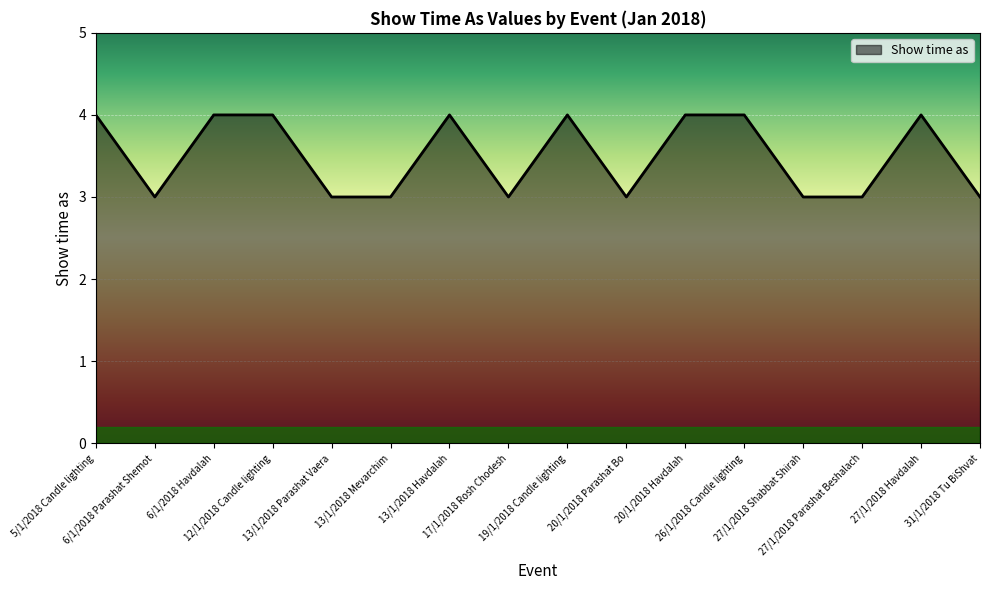

Between 13/1/2018 Parashat Vaera and 26/1/2018 Candle lighting, which is larger?

26/1/2018 Candle lighting